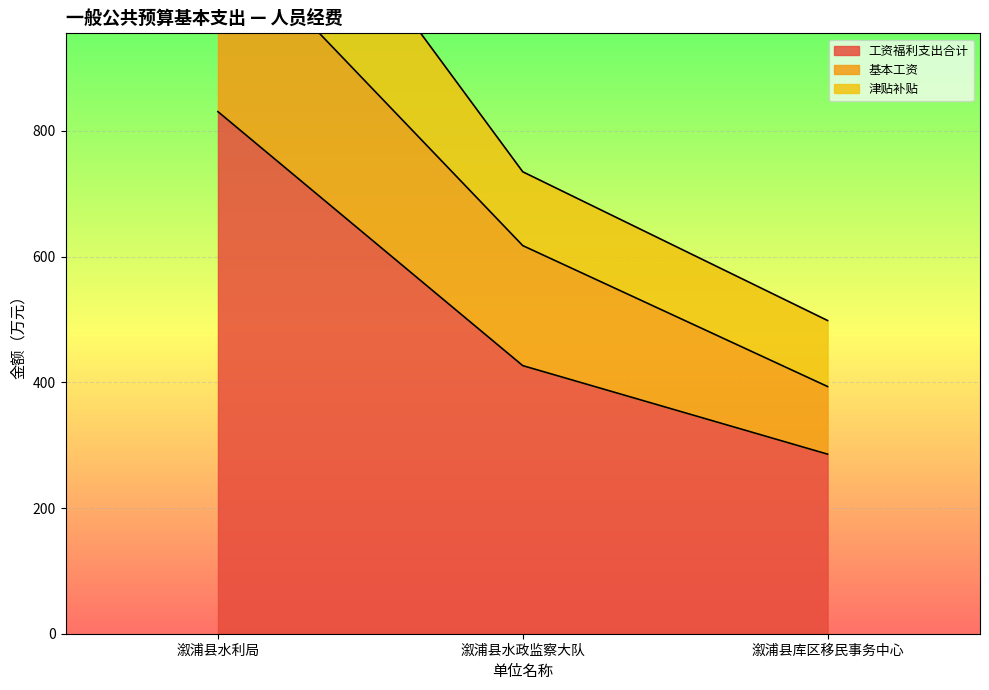

Is the value of 津贴补贴 at 溆浦县库区移民事务中心 greater than the value of 工资福利支出合计 at 溆浦县水政监察大队?

Yes